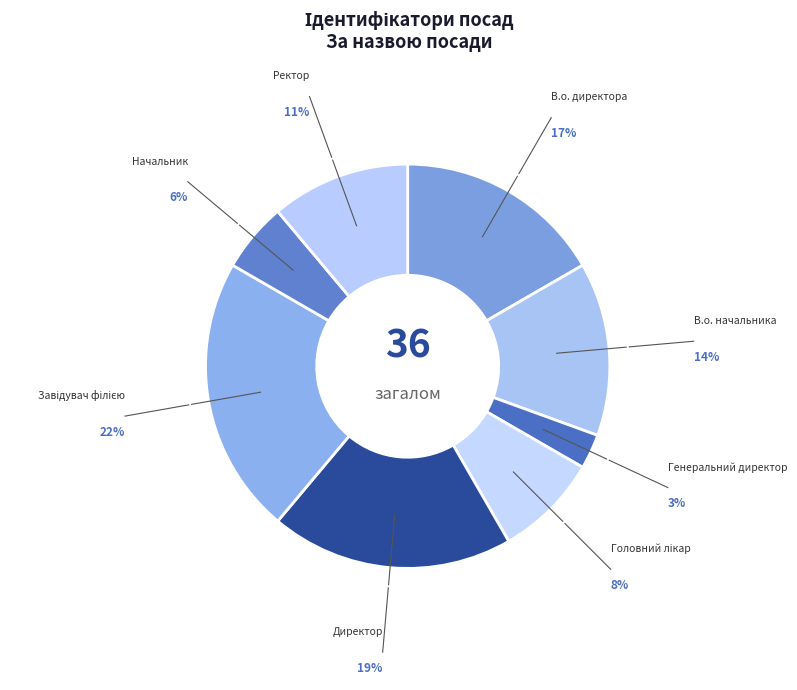

Which has a higher value, Ректор or Директор?

Директор